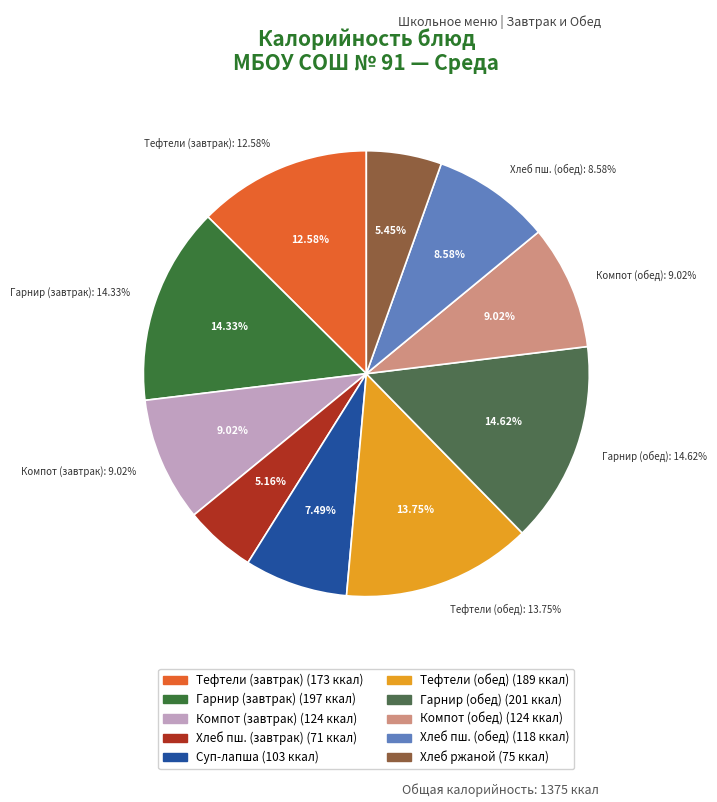

True or false: Тефтели (2в) с соусом (Завтрак) accounts for 13% of the total.

True